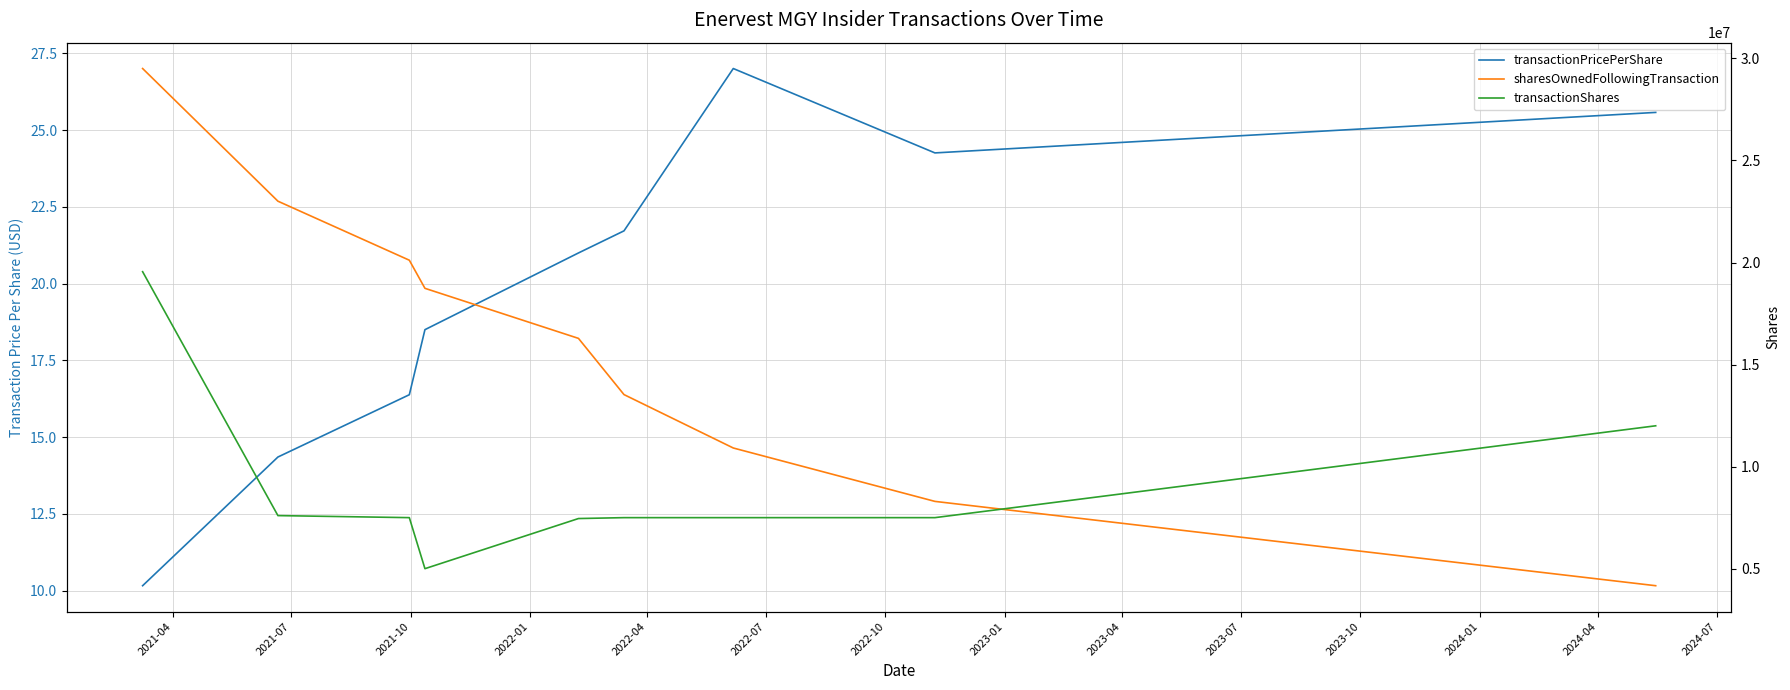

After their last crossing, which series has the higher values: transactionShares or sharesOwnedFollowingTransaction?

transactionShares